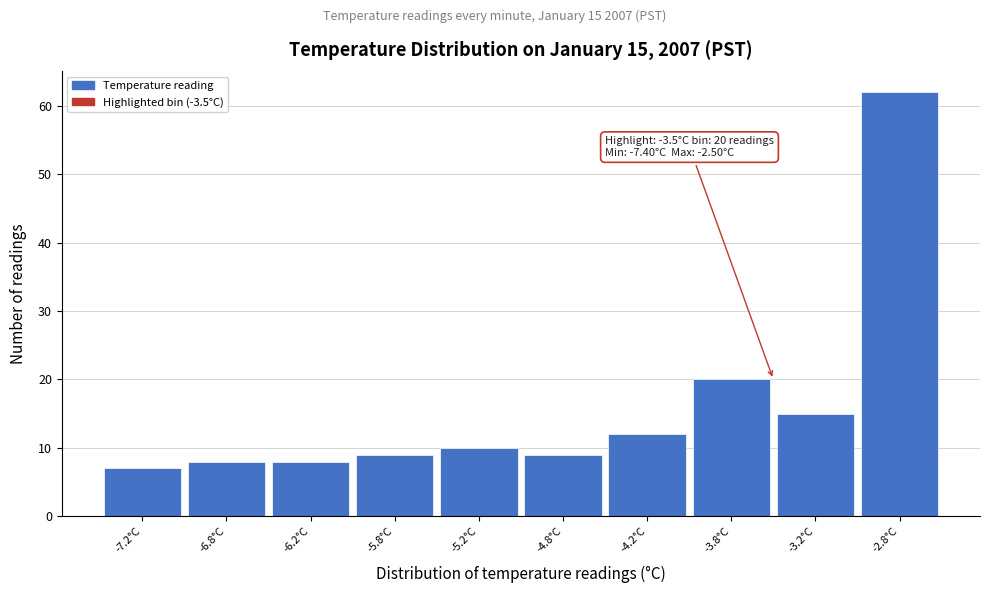

Over which range of the x-axis is the bar tallest?

-3.0 to -2.5